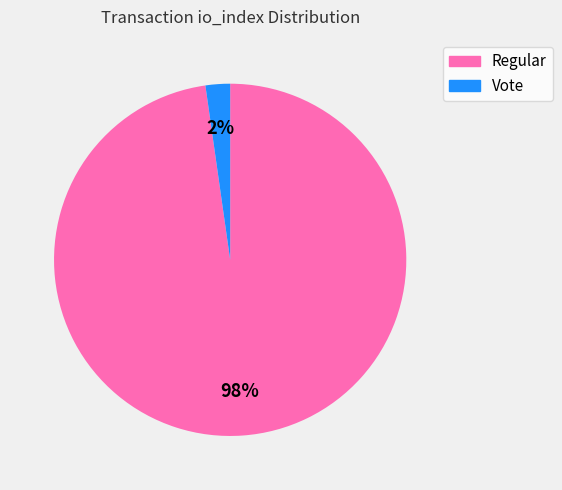

Is there any slice that represents more than half of the pie?

Yes